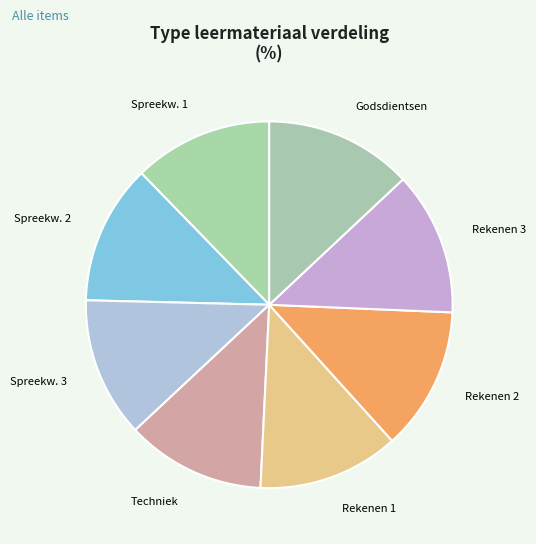

Is it true that Godsdientsen is 13% of the pie?

True